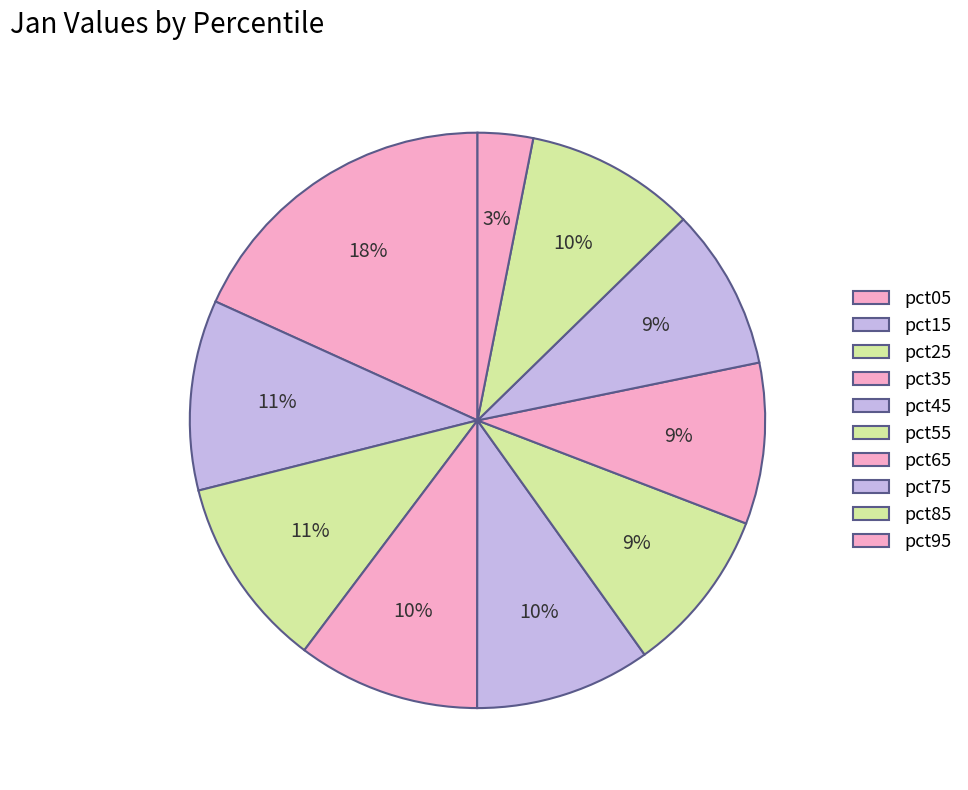

How many segments does this pie chart have?

10